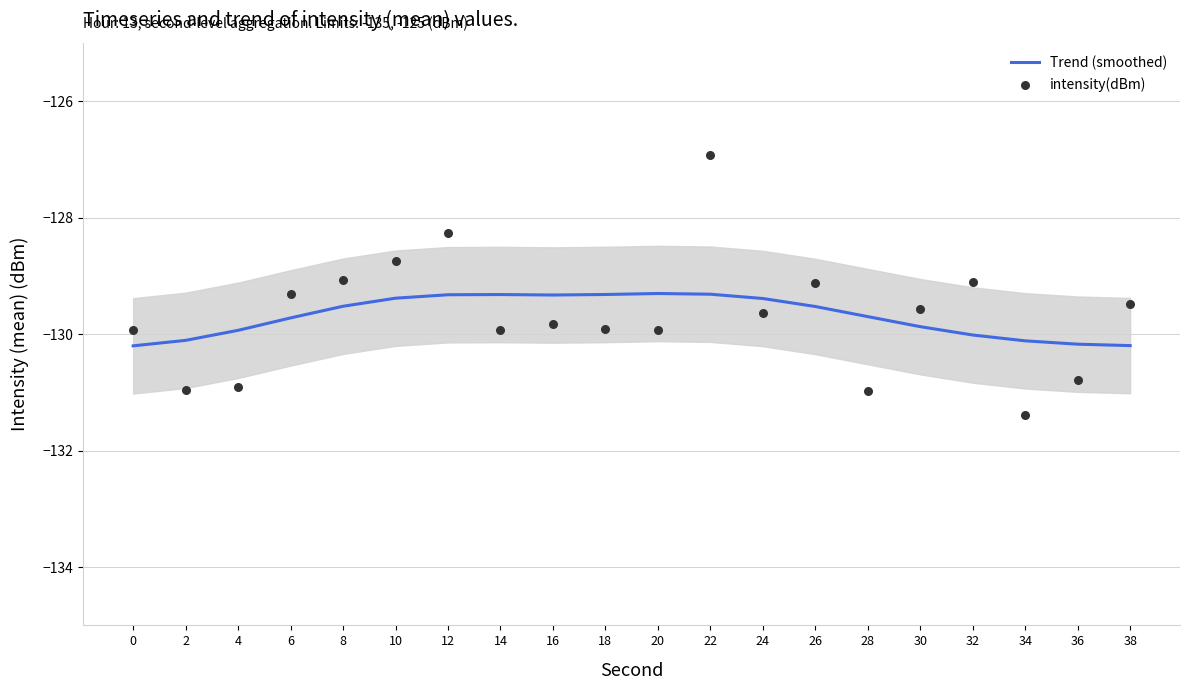

Which series has the widest spread of Y values?

intensity(dBm)